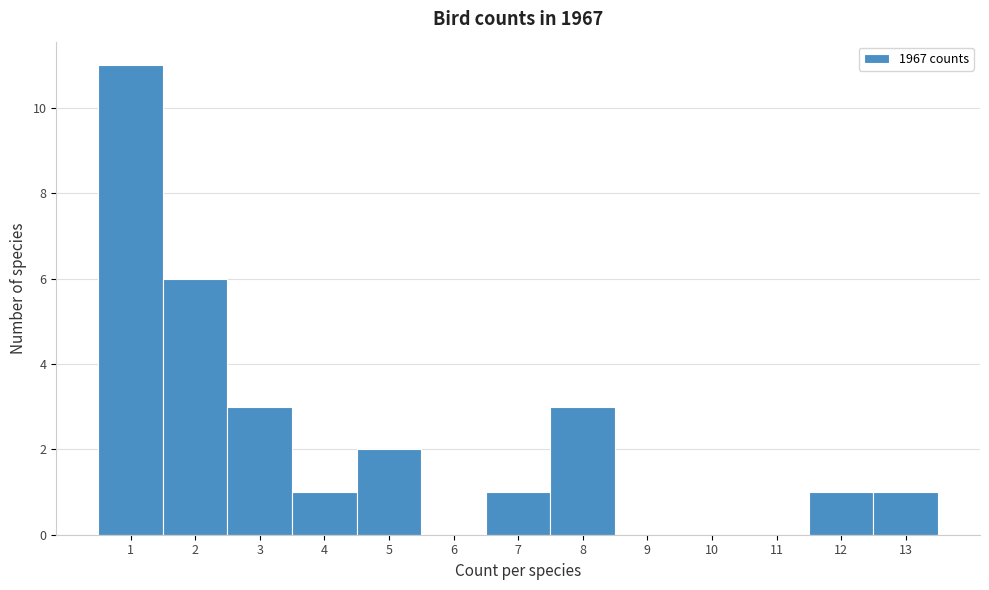

What is the height of the bar covering 11.5 to 12.5 on the x-axis? The values are not printed on the chart, so give them approximately, as read against the axis.

1